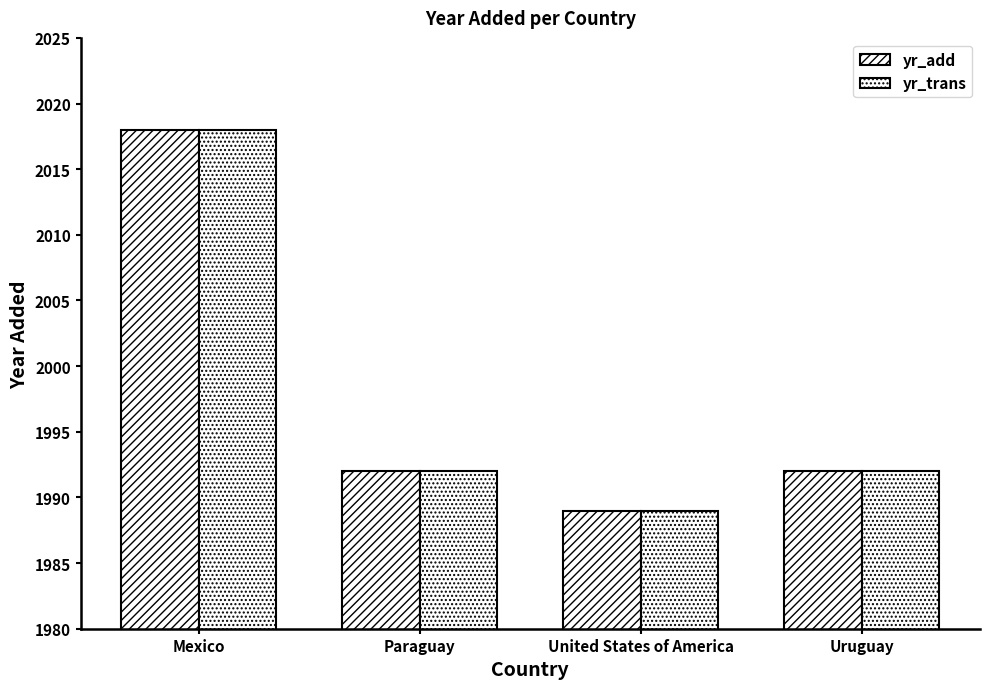

Is it true that yr_trans equals 2018 at Mexico?

True